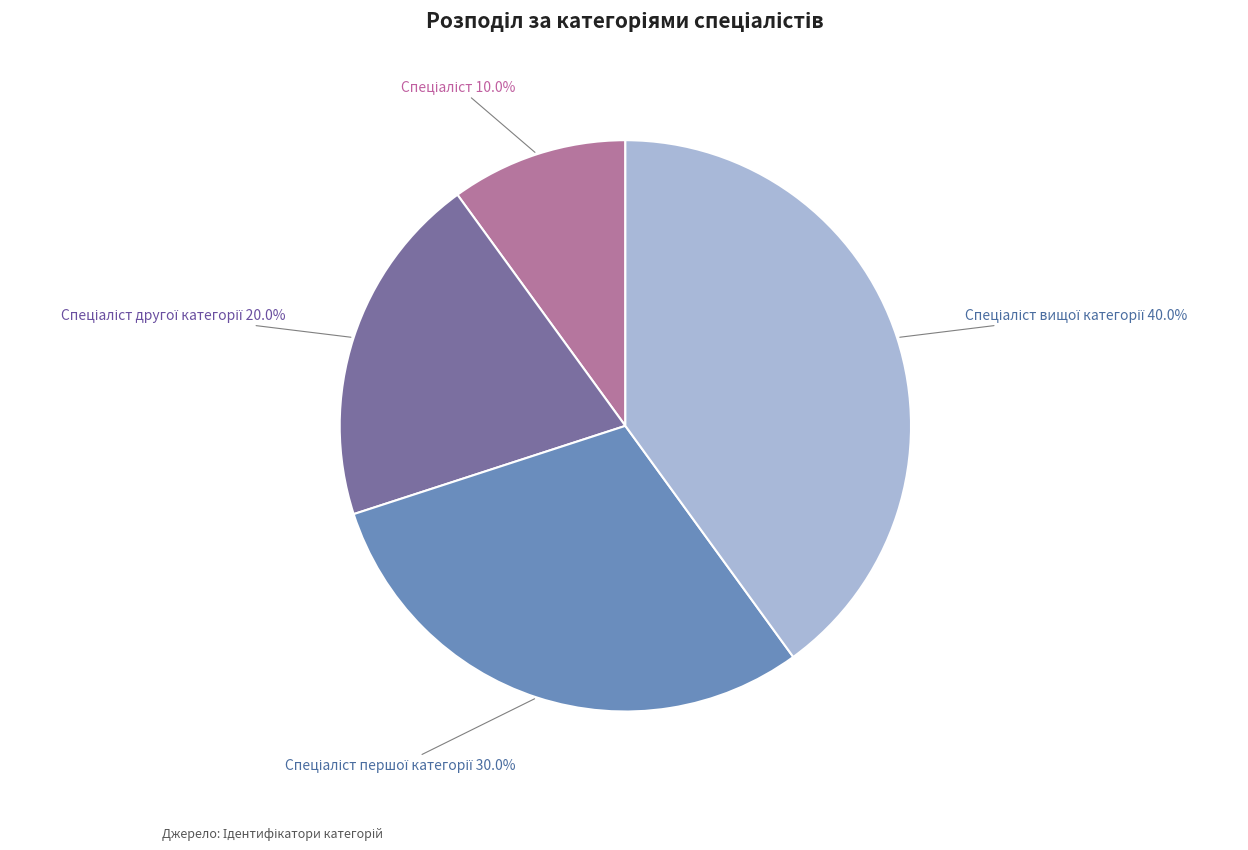

Is there a majority slice in this chart?

No